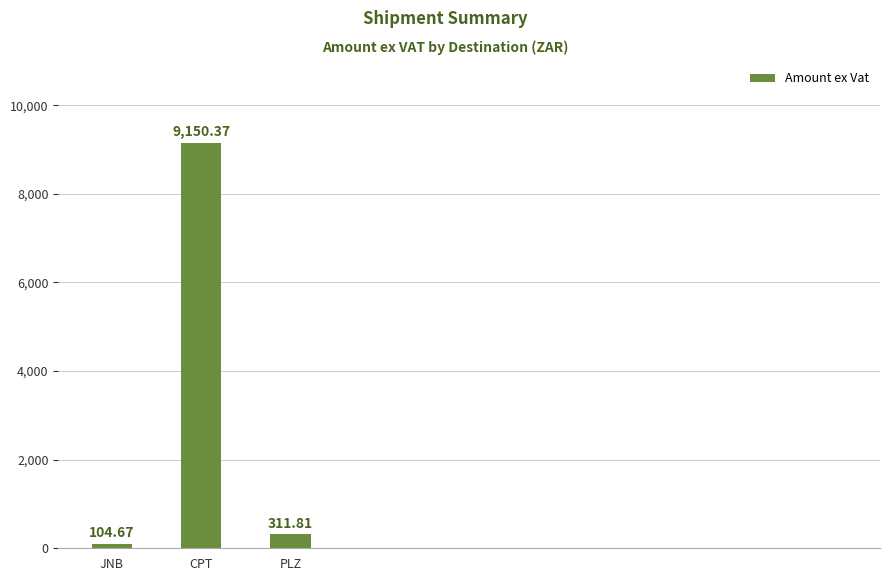

Reading right to left, what are all the values shown in this chart?

PLZ=311.8	CPT=9150.4	JNB=104.7